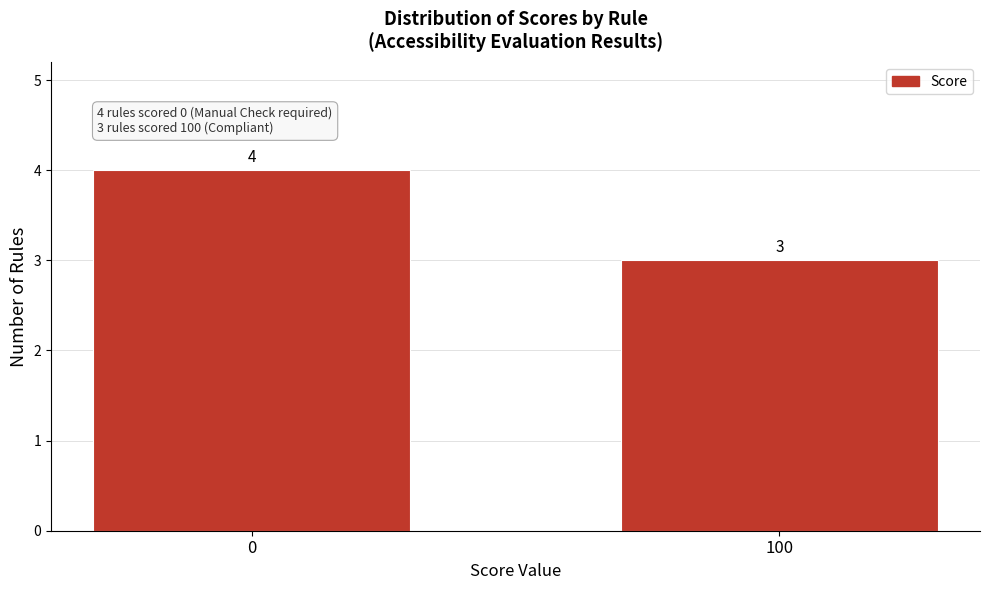

Reading left to right, what are all the values shown in this chart?

0=4	100=3